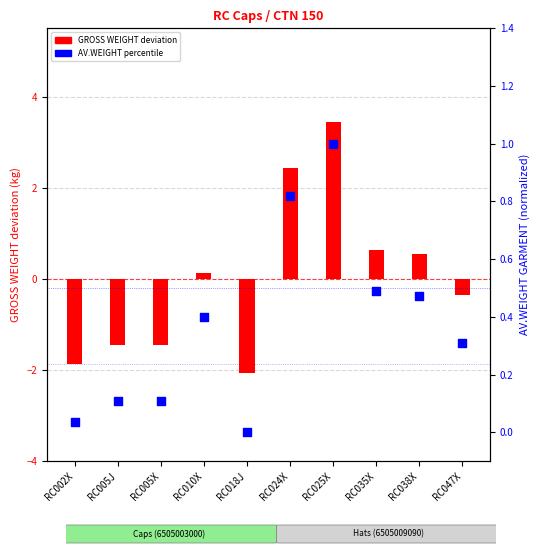

Which series has the largest total across all categories?

AV.WEIGHT percentile